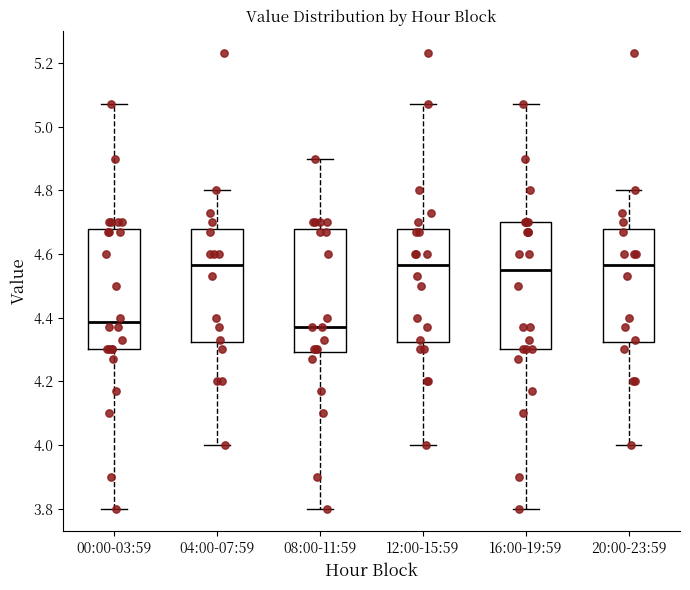

Reading left to right, transcribe this box plot: for each box, give where its median line is, the range the box spans, and where its two whiskers end, as read against the y-axis. The values are not printed on the chart, so give them approximately, as read against the axis.

00:00-03:59: median 4.38, box 4.30 to 4.68, whiskers 3.80 to 5.08
04:00-07:59: median 4.56, box 4.32 to 4.68, whiskers 4.00 to 4.80
08:00-11:59: median 4.38, box 4.30 to 4.68, whiskers 3.80 to 4.90
12:00-15:59: median 4.56, box 4.32 to 4.68, whiskers 4.00 to 5.08
16:00-19:59: median 4.56, box 4.30 to 4.70, whiskers 3.80 to 5.08
20:00-23:59: median 4.56, box 4.32 to 4.68, whiskers 4.00 to 4.80